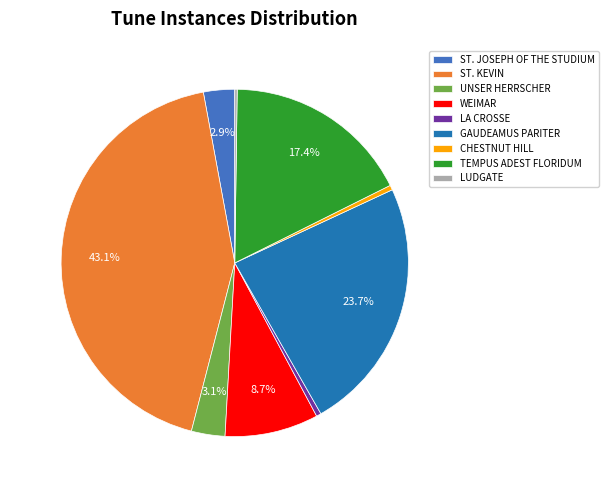

What portion of the pie excludes WEIMAR?

91.3%